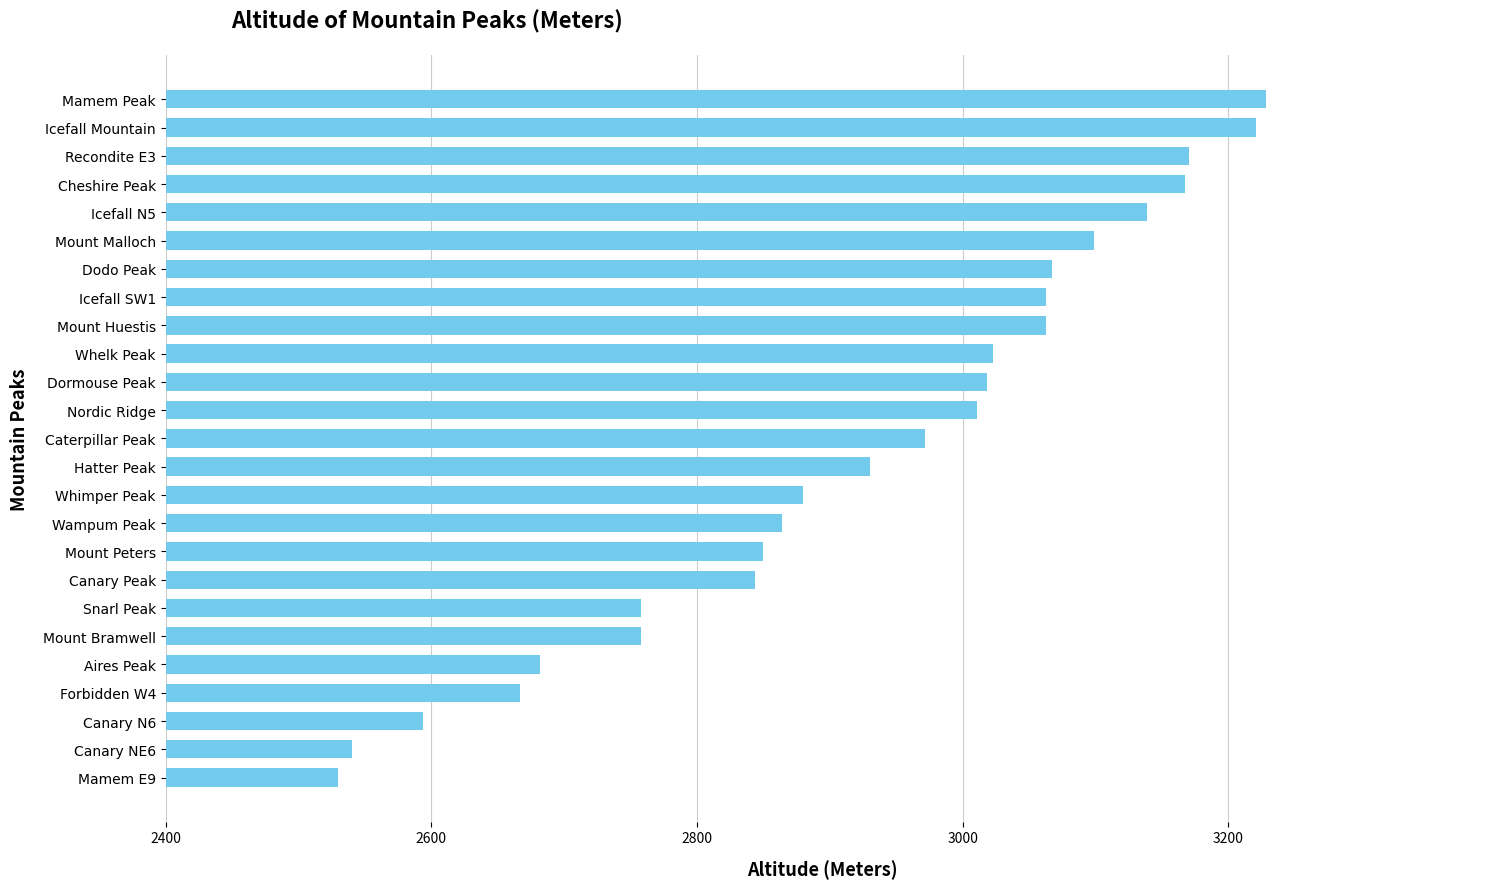

Which category has the lowest value across all series?

Mamem E9